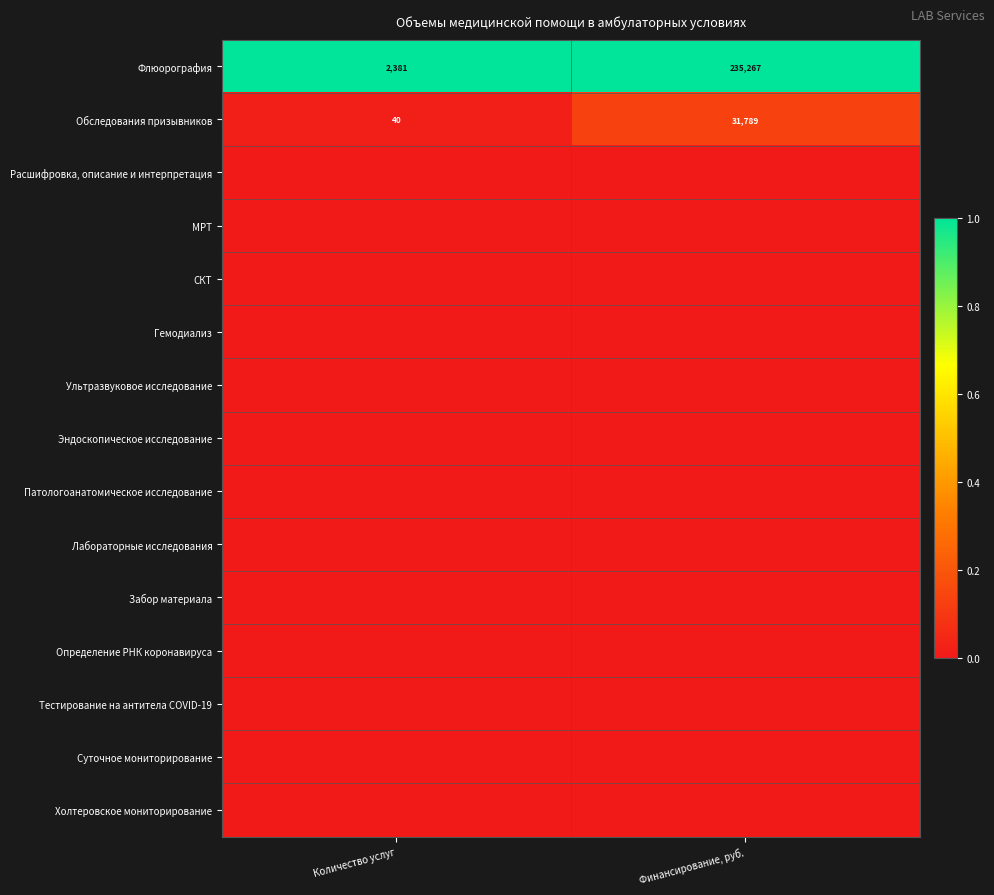

The value of Обследования призывников at Количество услуг is 63. True or false?

False